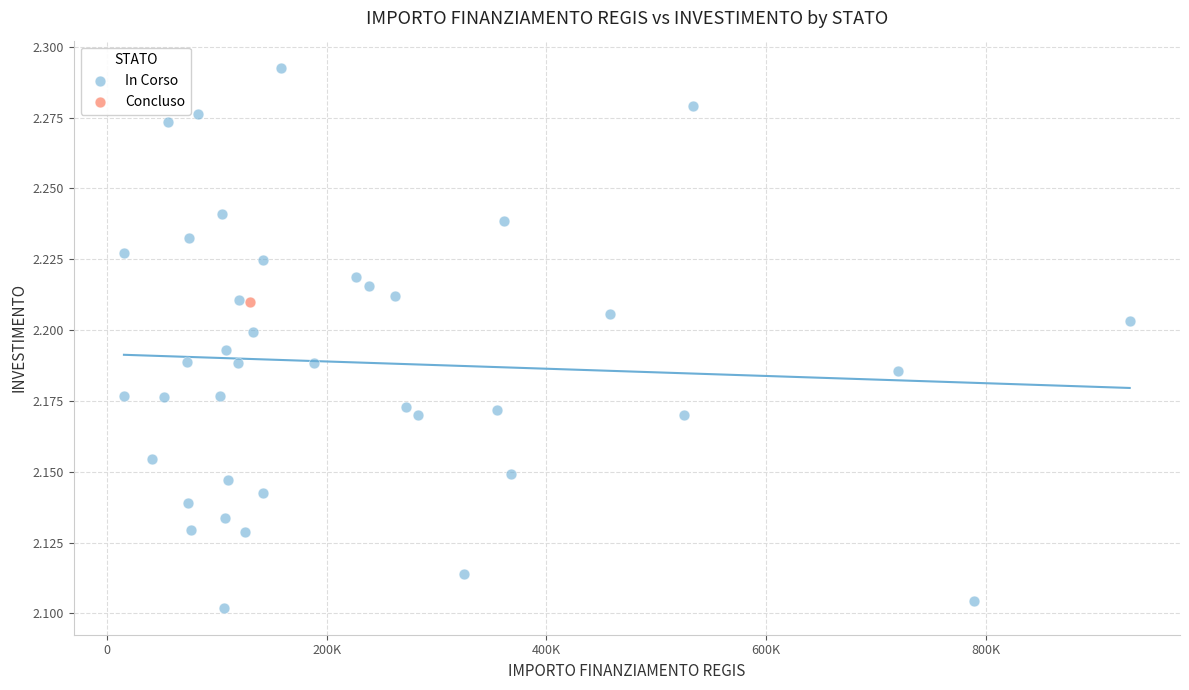

What are all the series names shown in the legend?

In Corso, Concluso